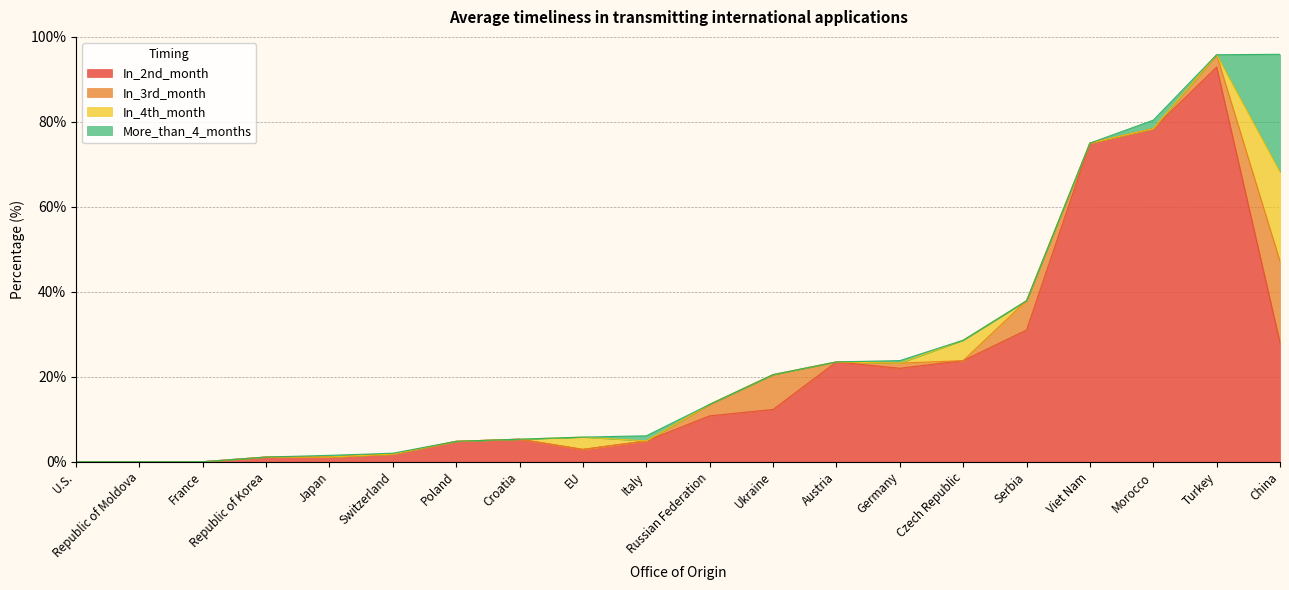

At Ukraine, list the series in order from smallest to largest.

In_4th_month, More_than_4_months, In_3rd_month, In_2nd_month